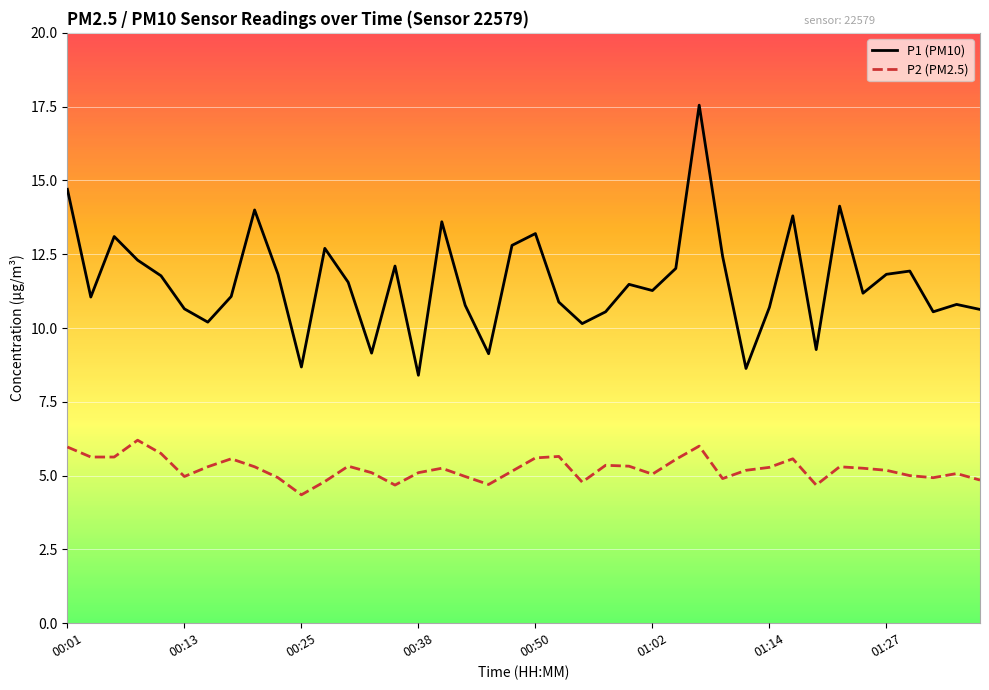

True or false: P2 (PM2.5) and P1 (PM10) intersect in this chart.

False